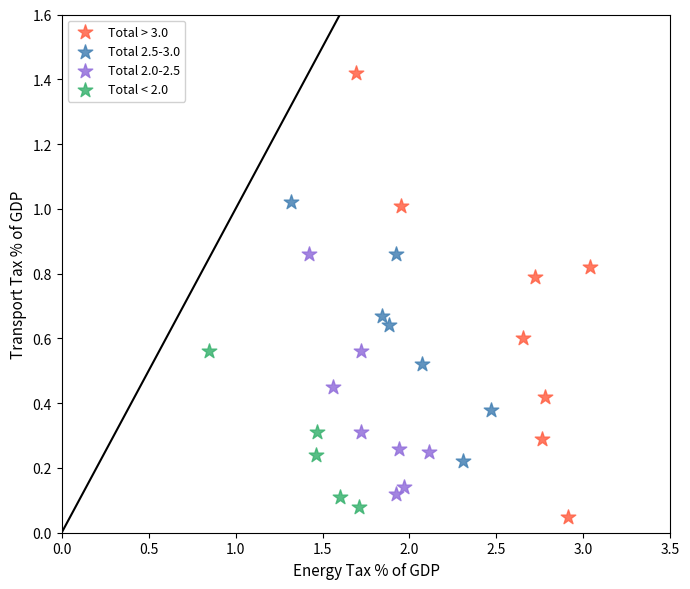

Which series has the widest spread of Y values?

Total > 3.0